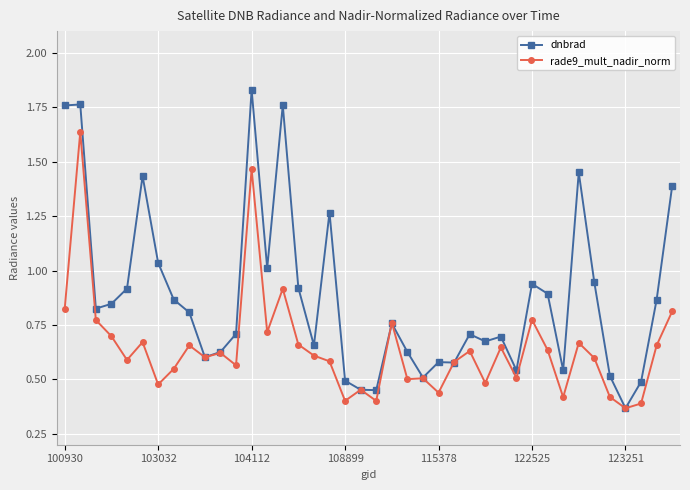

Which series has the largest range (max minus min)?

dnbrad